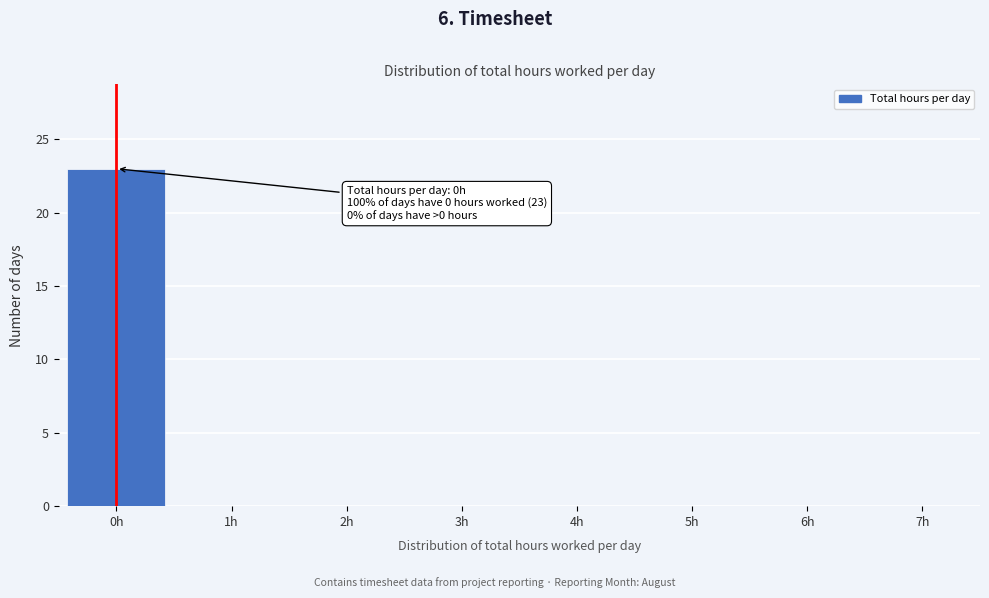

Reading left to right, extract all data points from this chart.

0h=23	1h=0	2h=0	3h=0	4h=0	5h=0	6h=0	7h=0